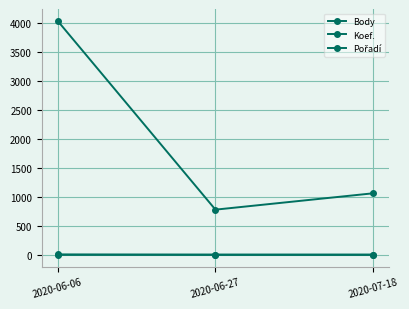

Reading left to right, list all the values displayed in this chart.

Body: 4047	782	1065
Koef.: 7	1	1
Pořadí: 2	5	5